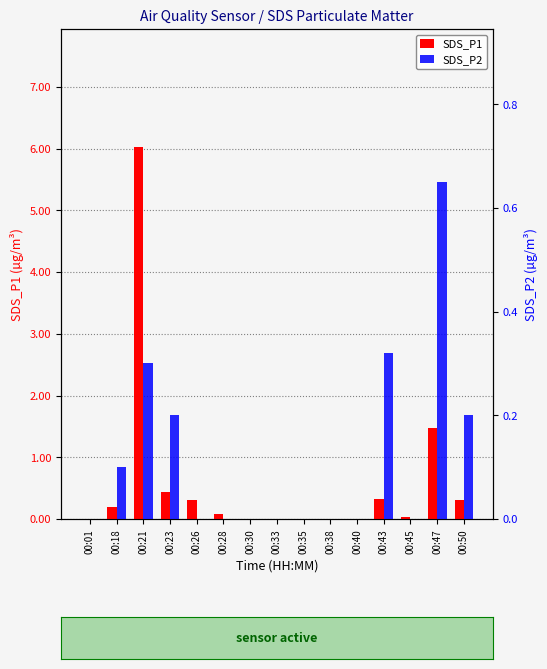

At which category is the sum across all series the highest?

00:21